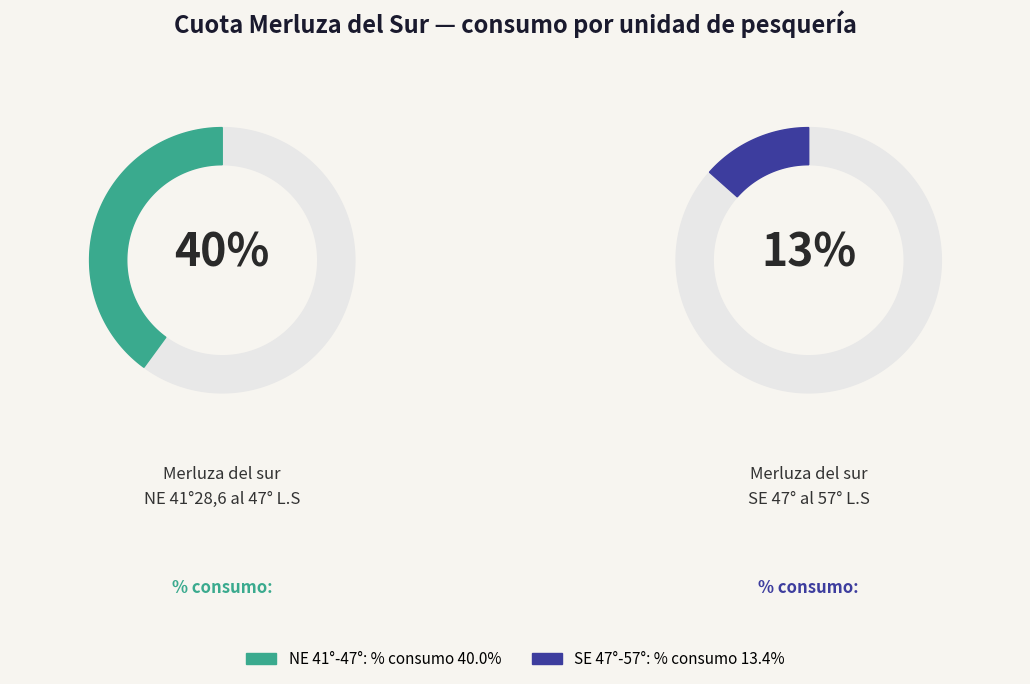

The Saldo slice represents 51% of the pie. True or false?

False